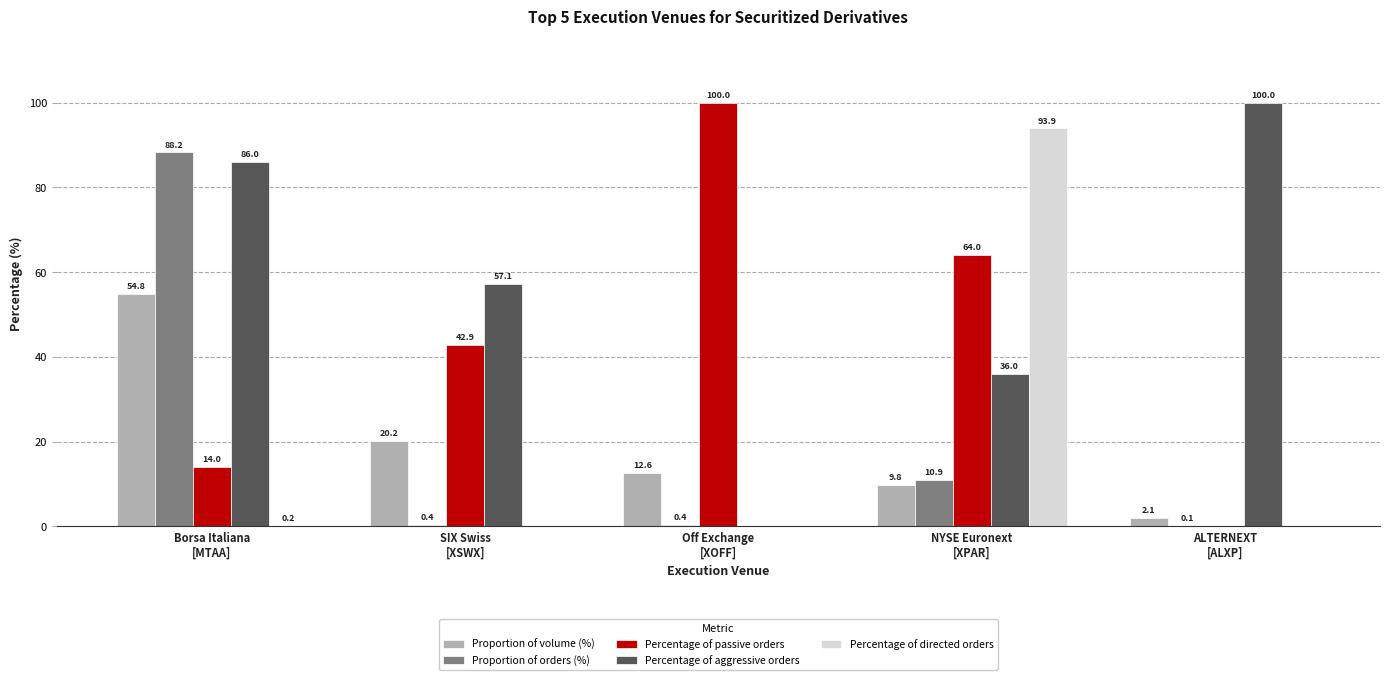

What is the maximum value shown in the chart?

100.0